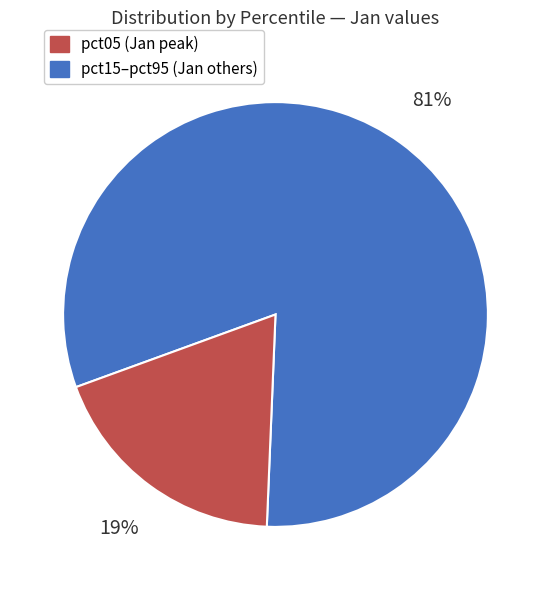

Does any single category account for the majority?

Yes